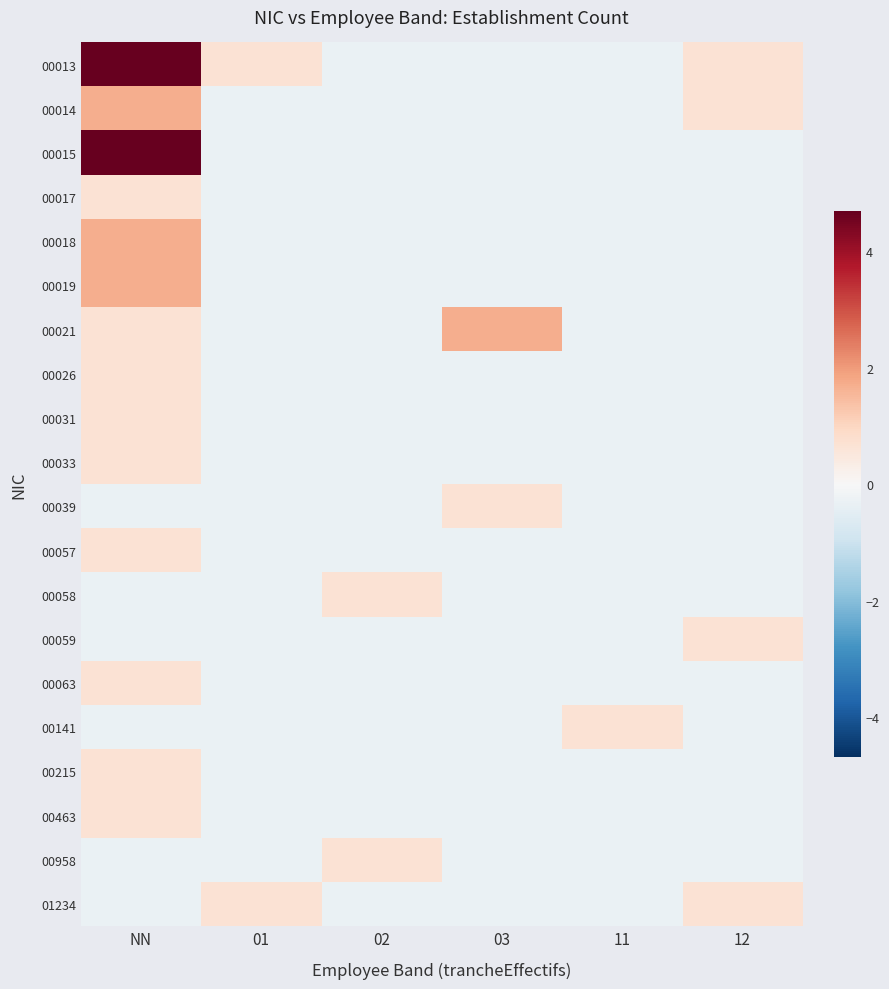

Reading right to left, transcribe all the data shown in this chart.

00013: 12=0.7	11=-0.3	03=-0.3	02=-0.3	01=0.7	NN=4.7
00014: 12=0.7	11=-0.3	03=-0.3	02=-0.3	01=-0.3	NN=1.7
00015: 12=-0.3	11=-0.3	03=-0.3	02=-0.3	01=-0.3	NN=4.7
00017: 12=-0.3	11=-0.3	03=-0.3	02=-0.3	01=-0.3	NN=0.7
00018: 12=-0.3	11=-0.3	03=-0.3	02=-0.3	01=-0.3	NN=1.7
00019: 12=-0.3	11=-0.3	03=-0.3	02=-0.3	01=-0.3	NN=1.7
00021: 12=-0.3	11=-0.3	03=1.7	02=-0.3	01=-0.3	NN=0.7
00026: 12=-0.3	11=-0.3	03=-0.3	02=-0.3	01=-0.3	NN=0.7
00031: 12=-0.3	11=-0.3	03=-0.3	02=-0.3	01=-0.3	NN=0.7
00033: 12=-0.3	11=-0.3	03=-0.3	02=-0.3	01=-0.3	NN=0.7
00039: 12=-0.3	11=-0.3	03=0.7	02=-0.3	01=-0.3	NN=-0.3
00057: 12=-0.3	11=-0.3	03=-0.3	02=-0.3	01=-0.3	NN=0.7
00058: 12=-0.3	11=-0.3	03=-0.3	02=0.7	01=-0.3	NN=-0.3
00059: 12=0.7	11=-0.3	03=-0.3	02=-0.3	01=-0.3	NN=-0.3
00063: 12=-0.3	11=-0.3	03=-0.3	02=-0.3	01=-0.3	NN=0.7
00141: 12=-0.3	11=0.7	03=-0.3	02=-0.3	01=-0.3	NN=-0.3
00215: 12=-0.3	11=-0.3	03=-0.3	02=-0.3	01=-0.3	NN=0.7
00463: 12=-0.3	11=-0.3	03=-0.3	02=-0.3	01=-0.3	NN=0.7
00958: 12=-0.3	11=-0.3	03=-0.3	02=0.7	01=-0.3	NN=-0.3
01234: 12=0.7	11=-0.3	03=-0.3	02=-0.3	01=0.7	NN=-0.3